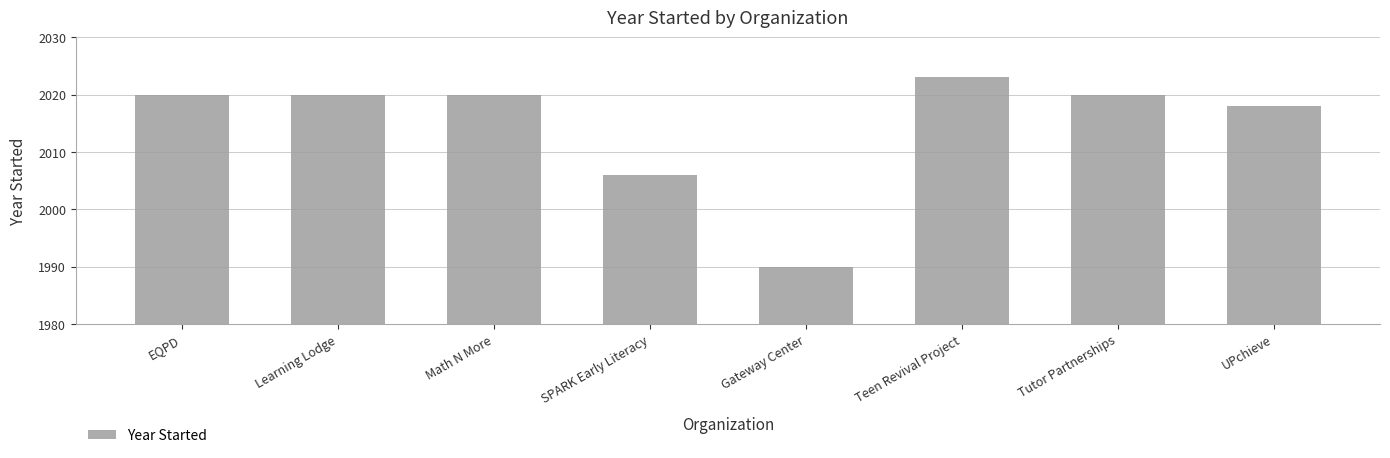

What is the ratio of the value at Learning Lodge to the value at EQPD?

1.0